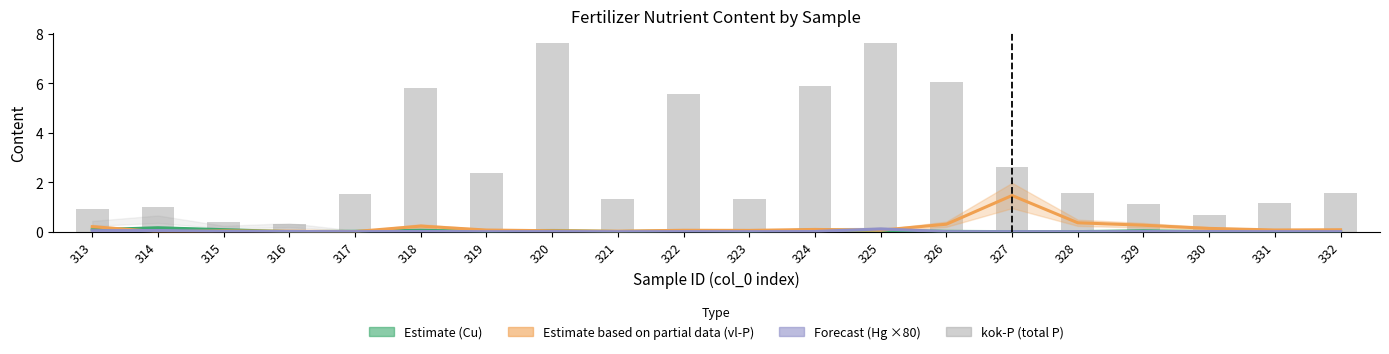

Approximately how many times larger is the value at 315 compared to 320?

0.1